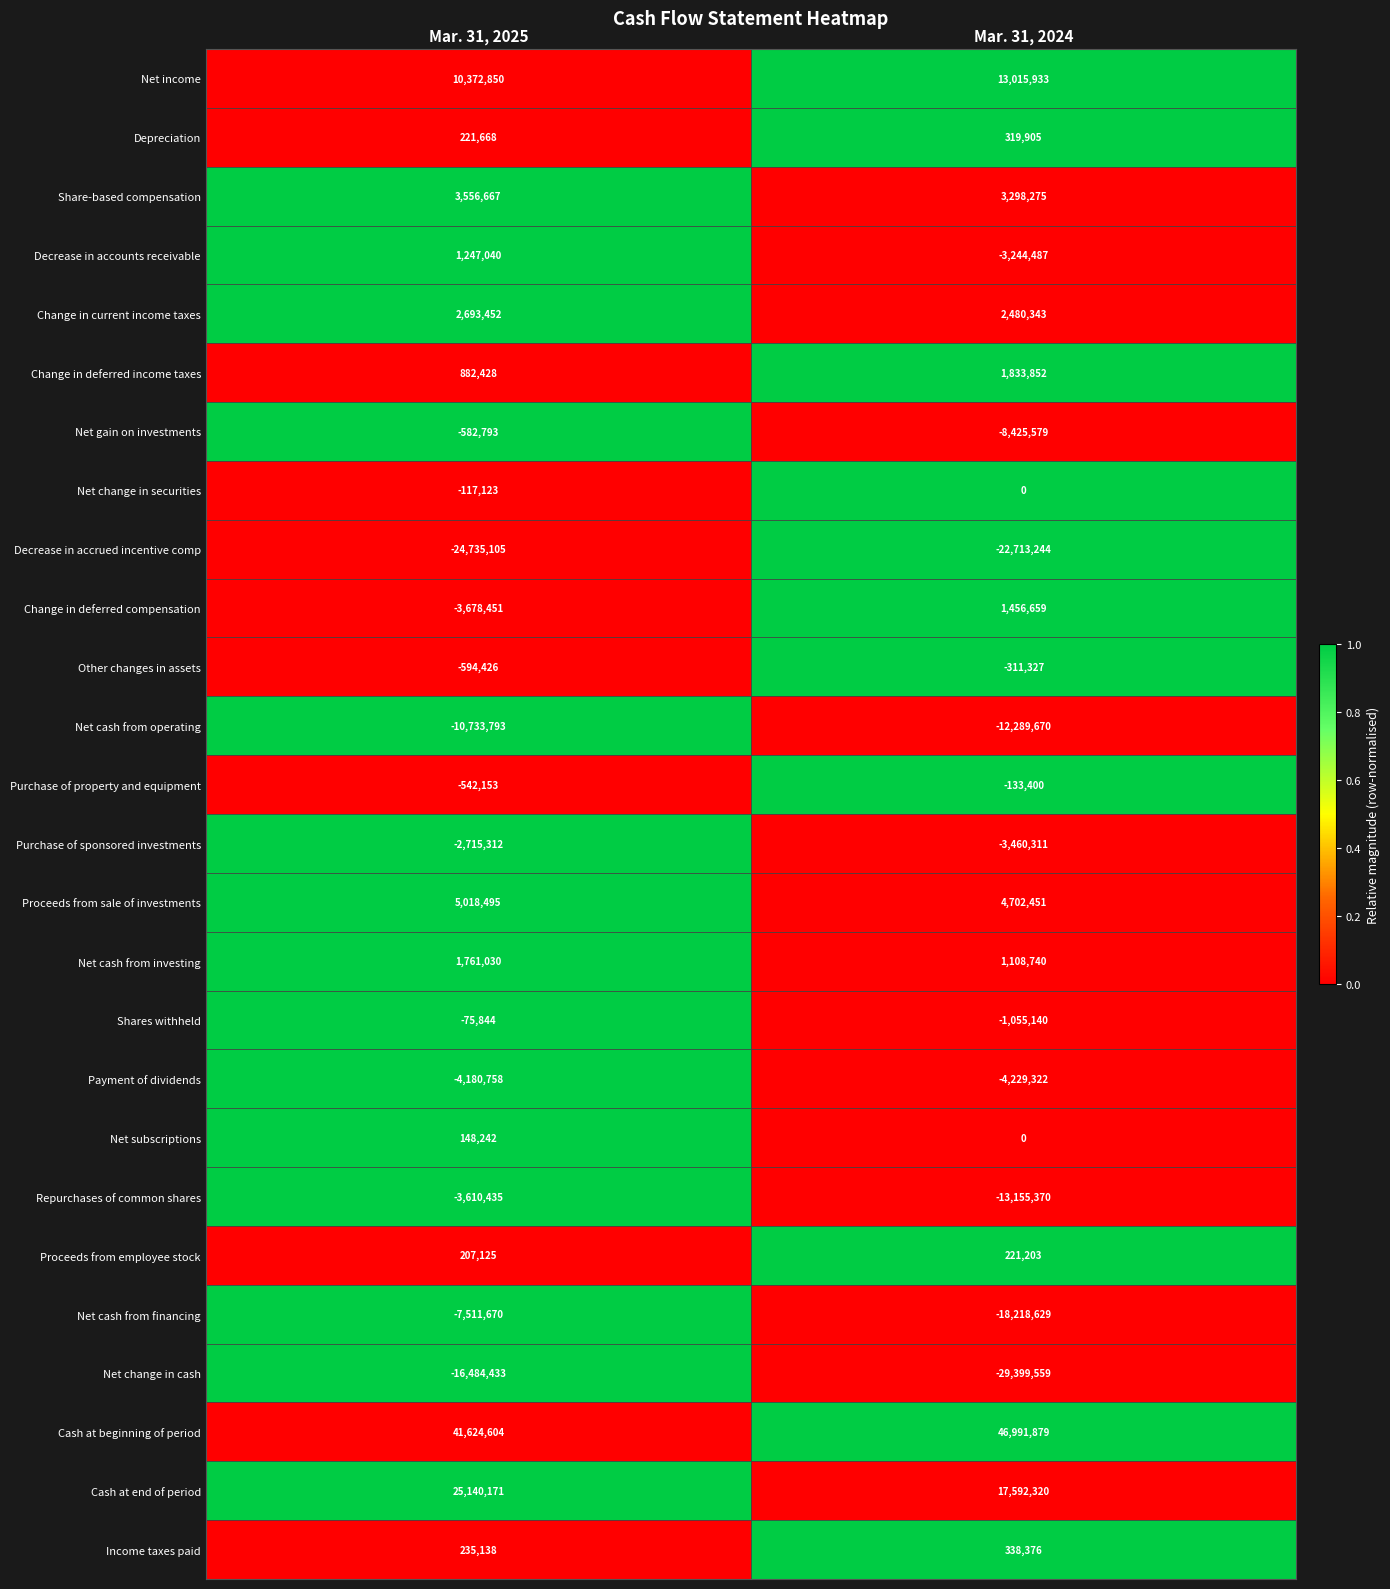

Where is Decrease in accounts receivable nearest to the value -998723?

Mar. 31, 2025